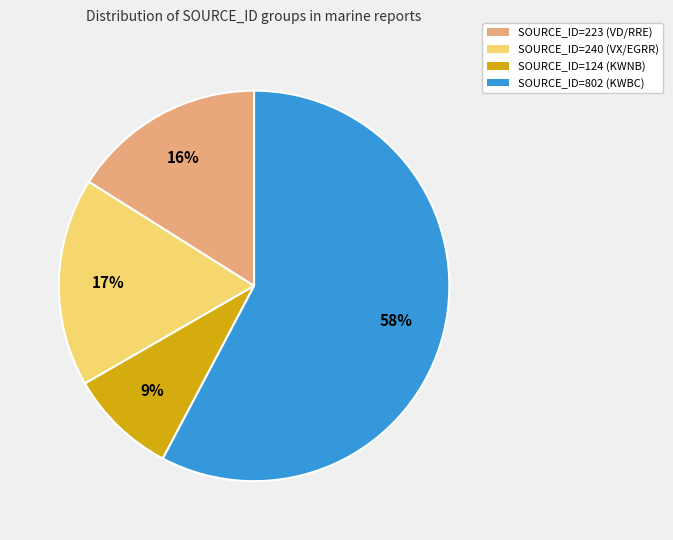

What is the ratio of the value at SOURCE_ID=223 (VD/RRE) to the value at SOURCE_ID=240 (VX/EGRR)?

0.9